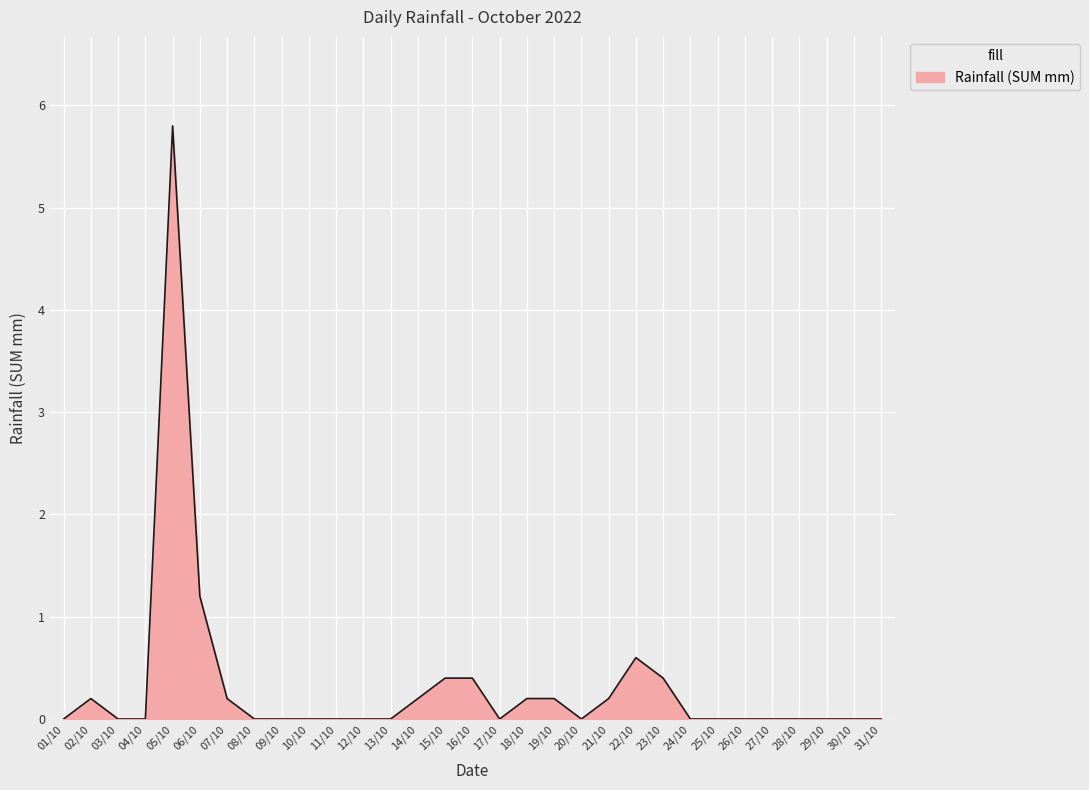

Does the chart have visible grid lines?

Yes